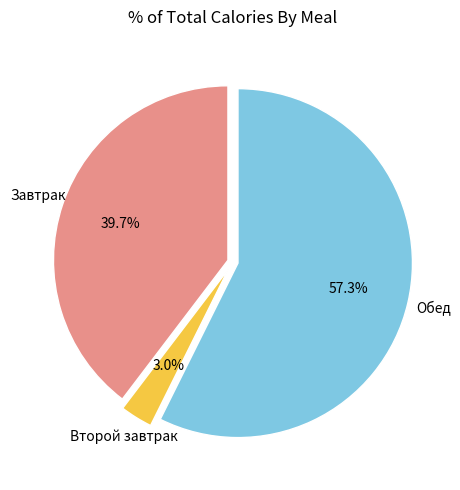

Is there a majority slice in this chart?

Yes